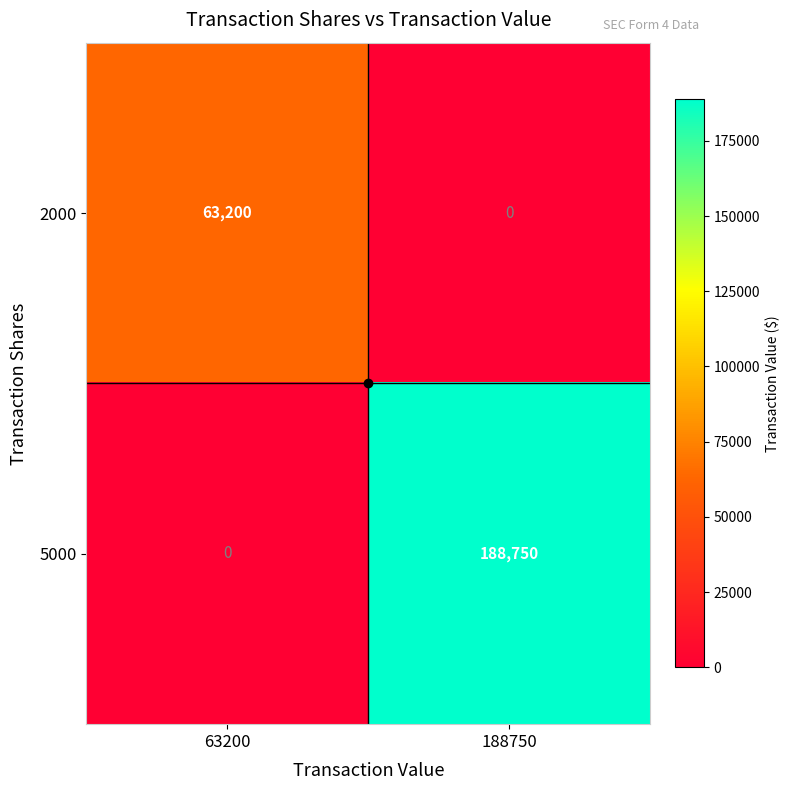

What is the greatest value displayed?

188750